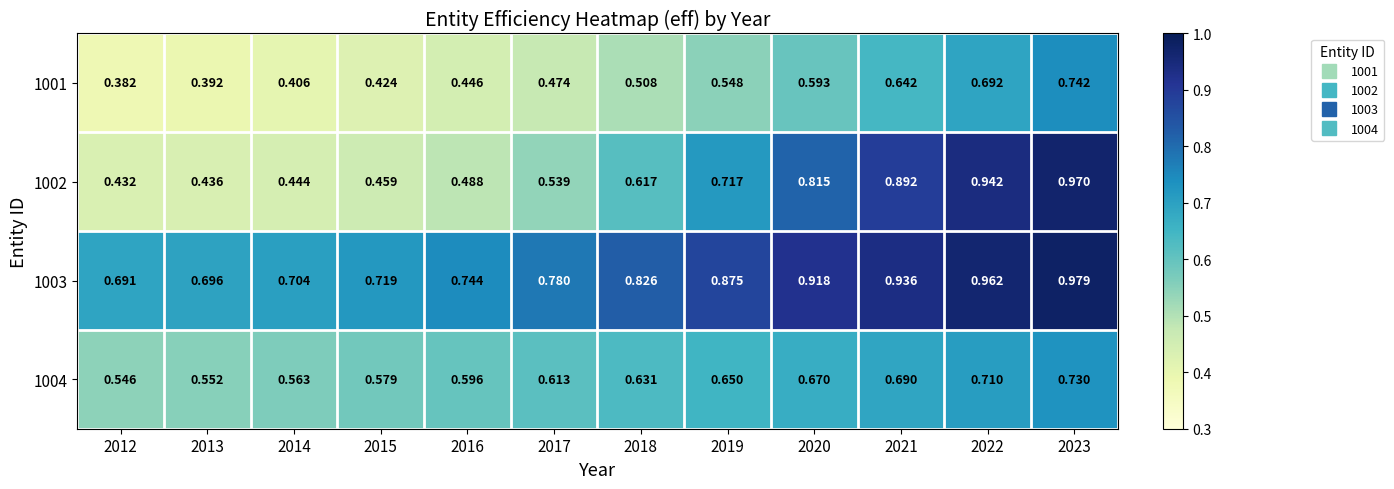

Which series changed the most between 2019 and 2020?

1002